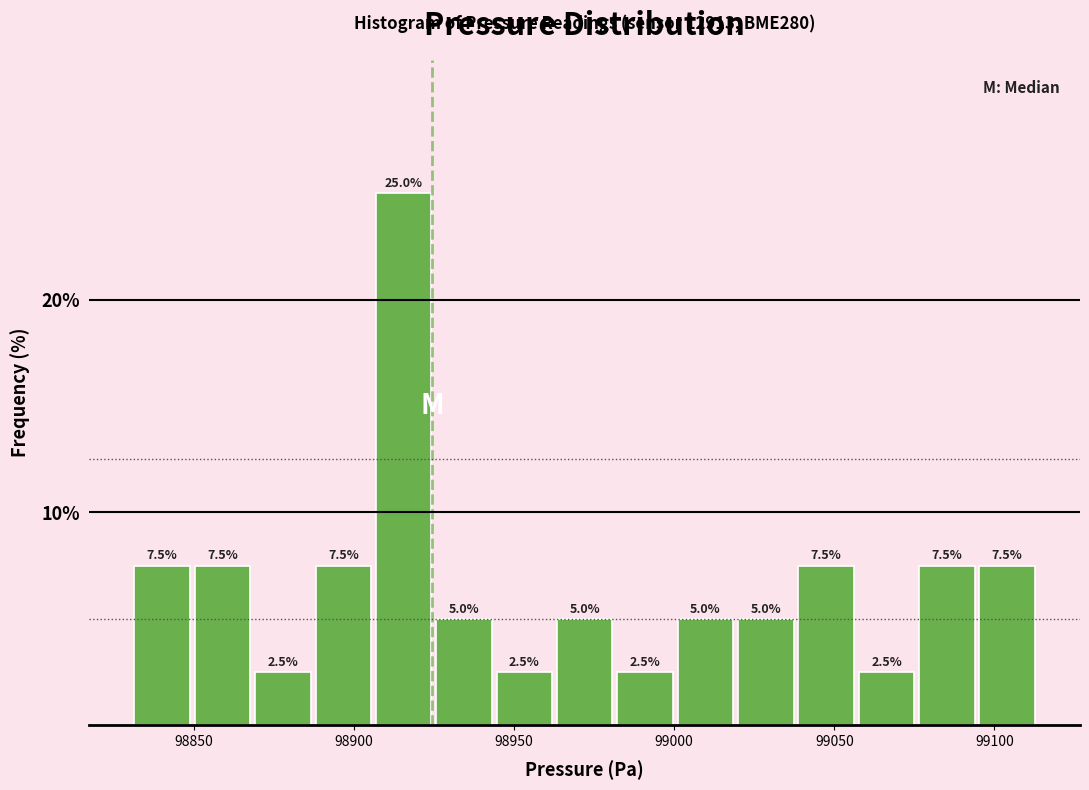

Read against the x-axis, roughly where is the centre of the tallest bar?

98915